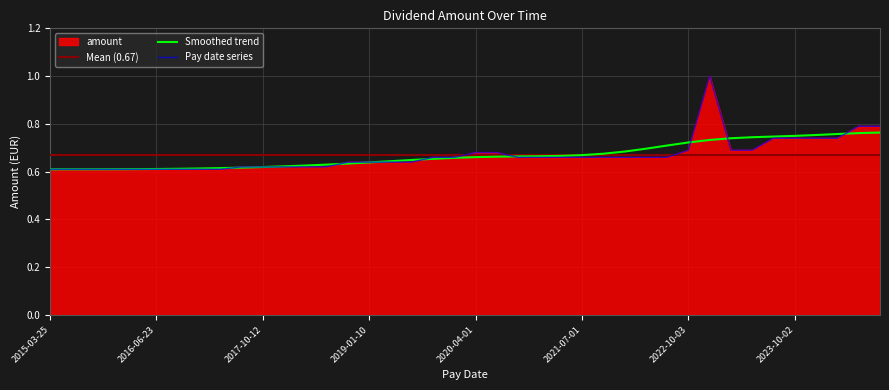

Rank the categories by value from lowest to highest.

2017-04-06, 2017-01-12, 2016-10-14, 2016-06-23, 2016-04-12, 2016-01-14, 2015-10-21, 2015-07-01, 2015-03-25, 2018-06-28, 2018-04-09, 2018-01-11, 2017-10-12, 2017-06-22, 2019-06-13, 2019-04-05, 2019-01-10, 2018-10-12, 2022-07-01, 2022-04-01, 2022-01-13, 2021-10-01, 2021-07-01, 2021-04-01, 2021-01-11, 2020-10-02, 2020-01-08, 2019-10-01, 2020-07-16, 2020-04-01, 2023-04-03, 2023-01-12, 2022-10-03, 2024-04-03, 2024-01-12, 2023-10-02, 2023-07-03, 2024-10-01, 2024-07-01, 2022-12-16